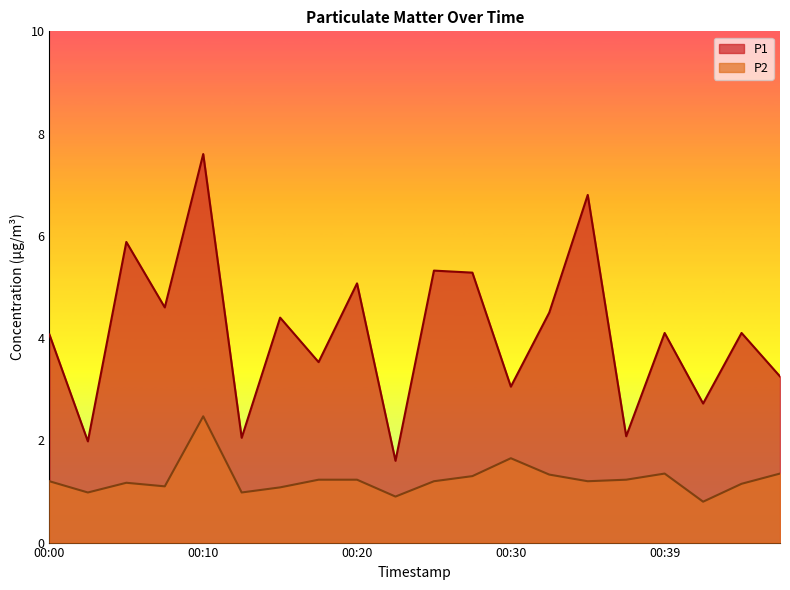

What is the minimum value shown in the chart?

0.8